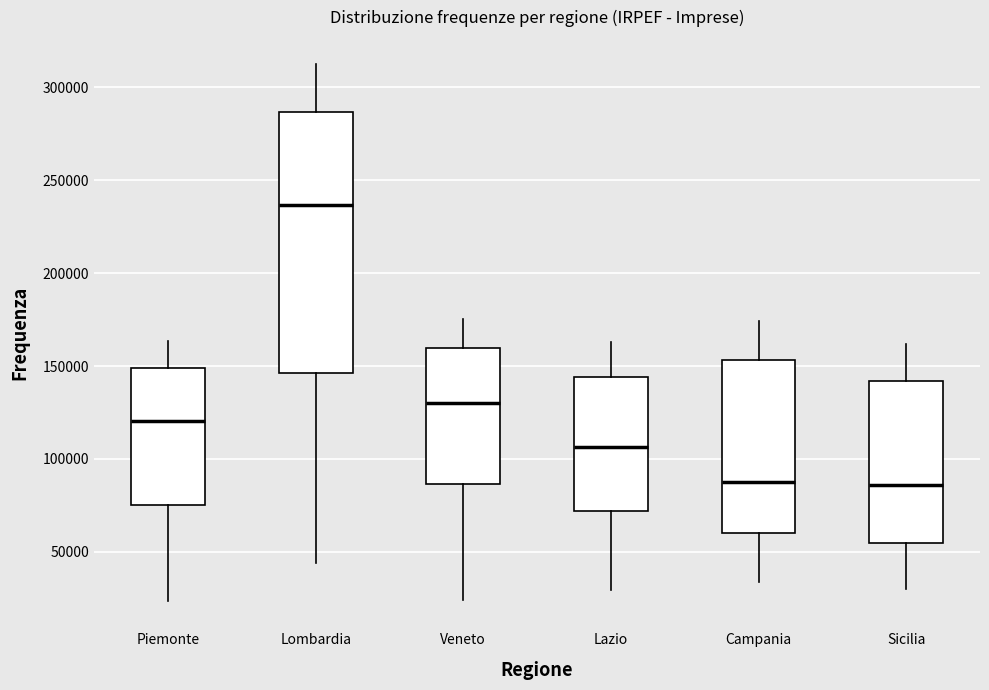

Where is the lower edge of the box for Lazio on the y-axis? The values are not printed on the chart, so give them approximately, as read against the axis.

70000